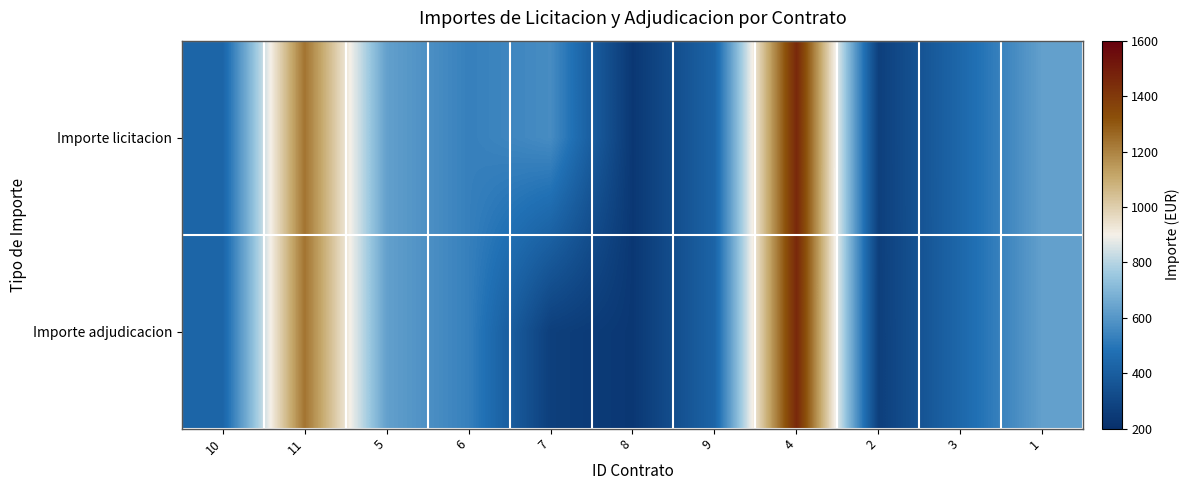

Reading left to right, extract all data points from this chart.

Importe licitacion: 10=430.0	11=1235.8	5=630.0	6=529.6	7=567.6	8=235.4	9=428.0	4=1459.5	2=269.7	3=442.0	1=631.3
Importe adjudicacion: 10=430.0	11=1235.8	5=630.0	6=529.6	7=267.6	8=235.4	9=428.0	4=1459.6	2=267.7	3=442.0	1=631.3